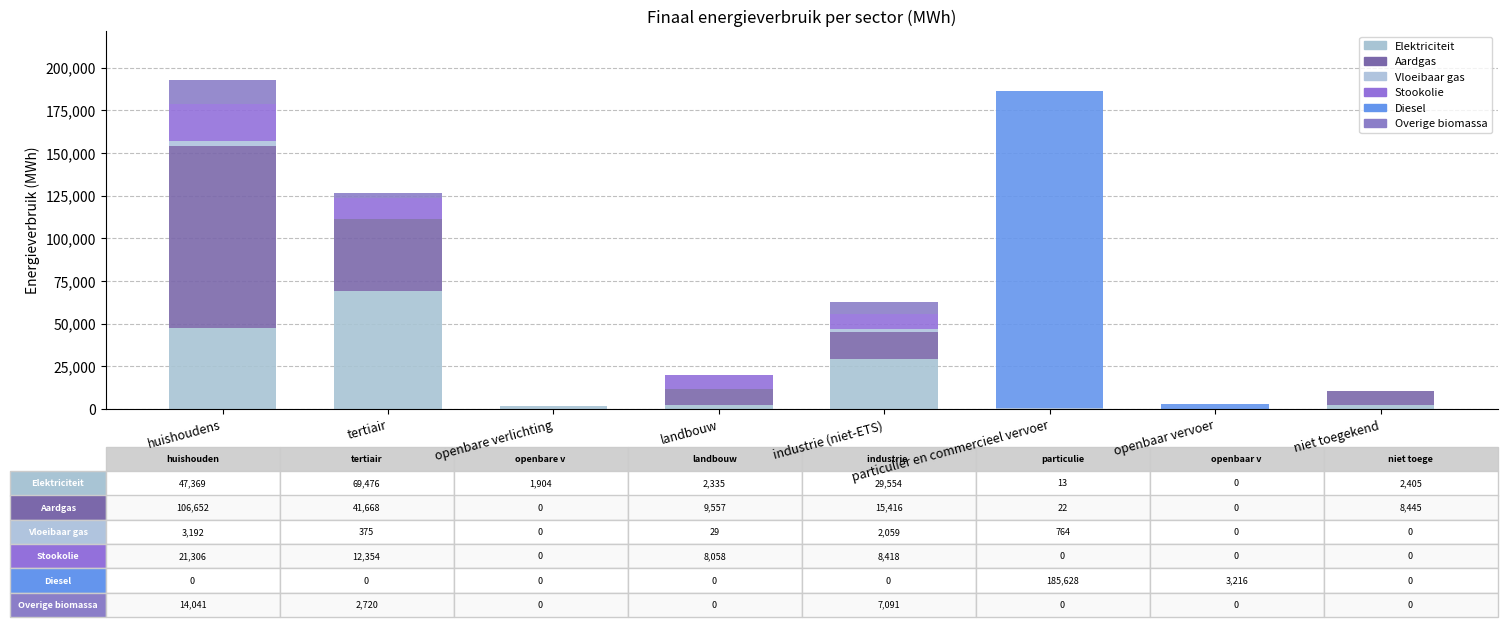

The Elektriciteit series shows 10463.3 at industrie (niet-ETS). True or false?

False